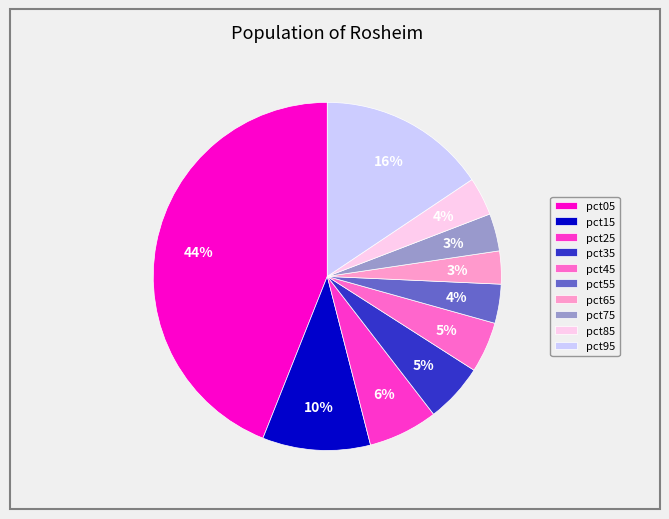

To the nearest percent, what is the average slice percentage?

10%